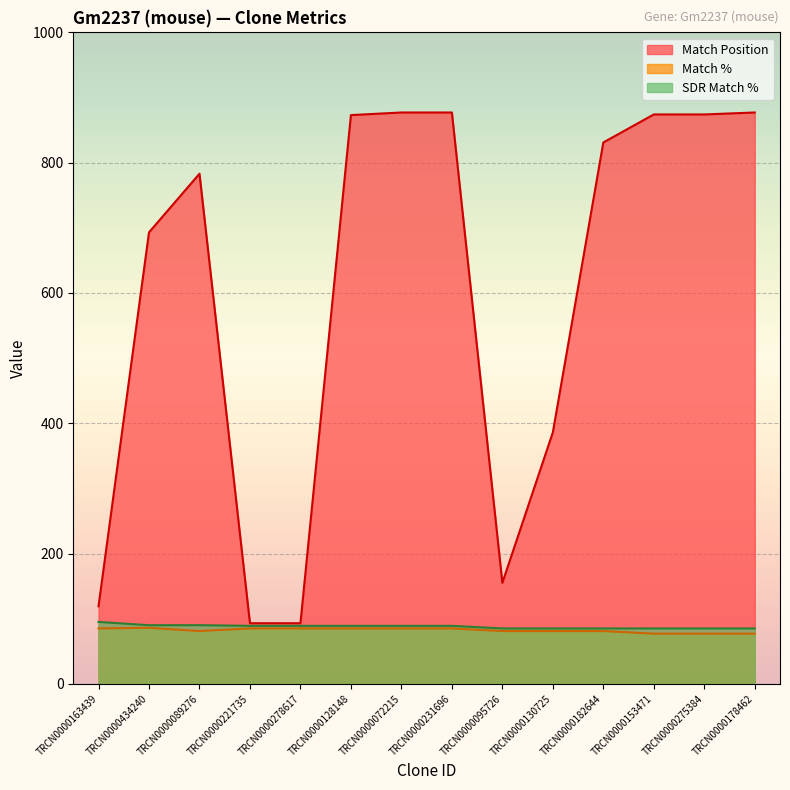

What is the difference between the highest and lowest values at TRCN0000130725?

305